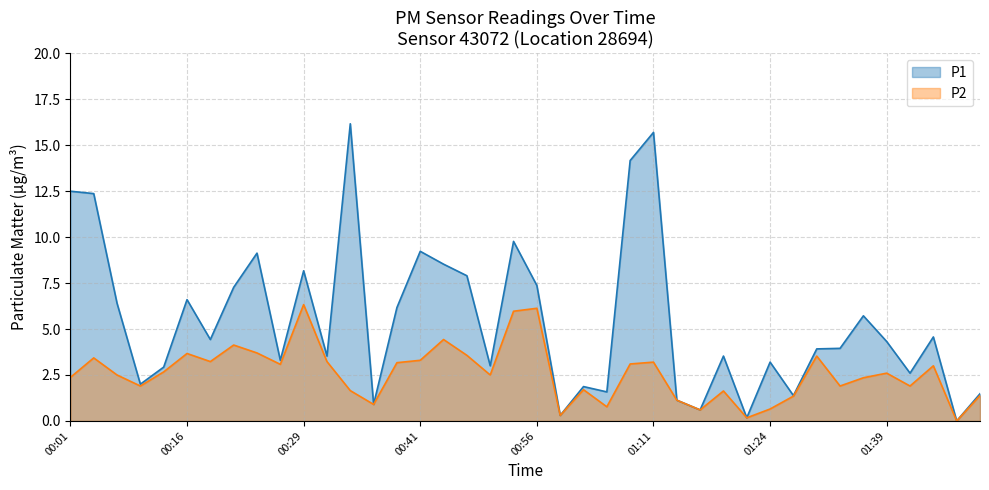

At which label does P1 reach its minimum?

01:47